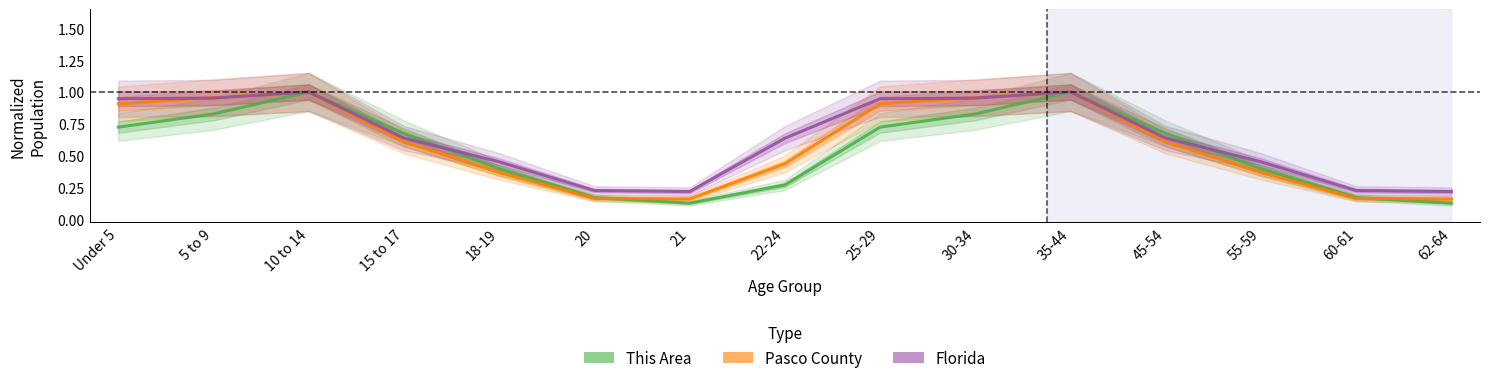

Which series has the largest total across all categories?

Florida